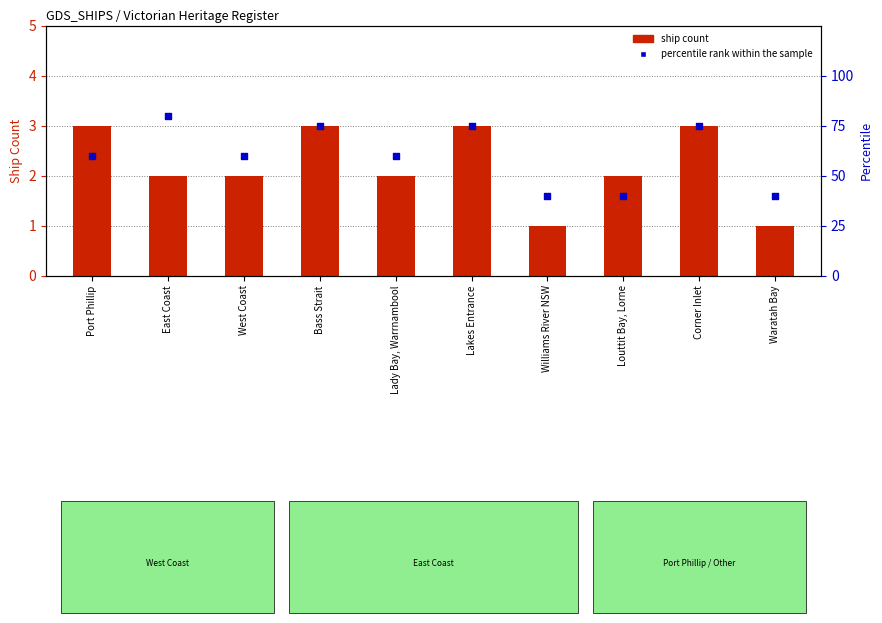

At how many categories does at least one series exceed 7?

10